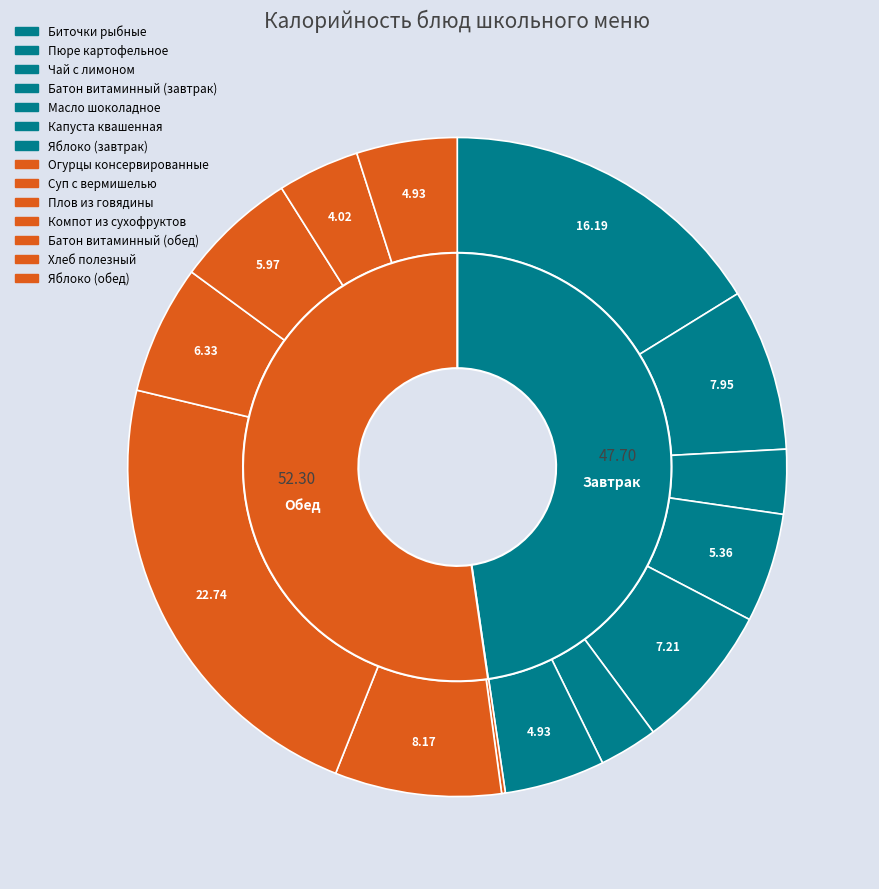

Rank the categories by value from lowest to highest.

Огурцы консервированные, Капуста квашенная, Чай с лимоном, Хлеб полезный, Яблоко (завтрак), Яблоко (обед), Батон витаминный (завтрак), Батон витаминный (обед), Компот из сухофруктов, Масло шоколадное, Пюре картофельное, Суп с вермишелью, Биточки рыбные, Плов из говядины